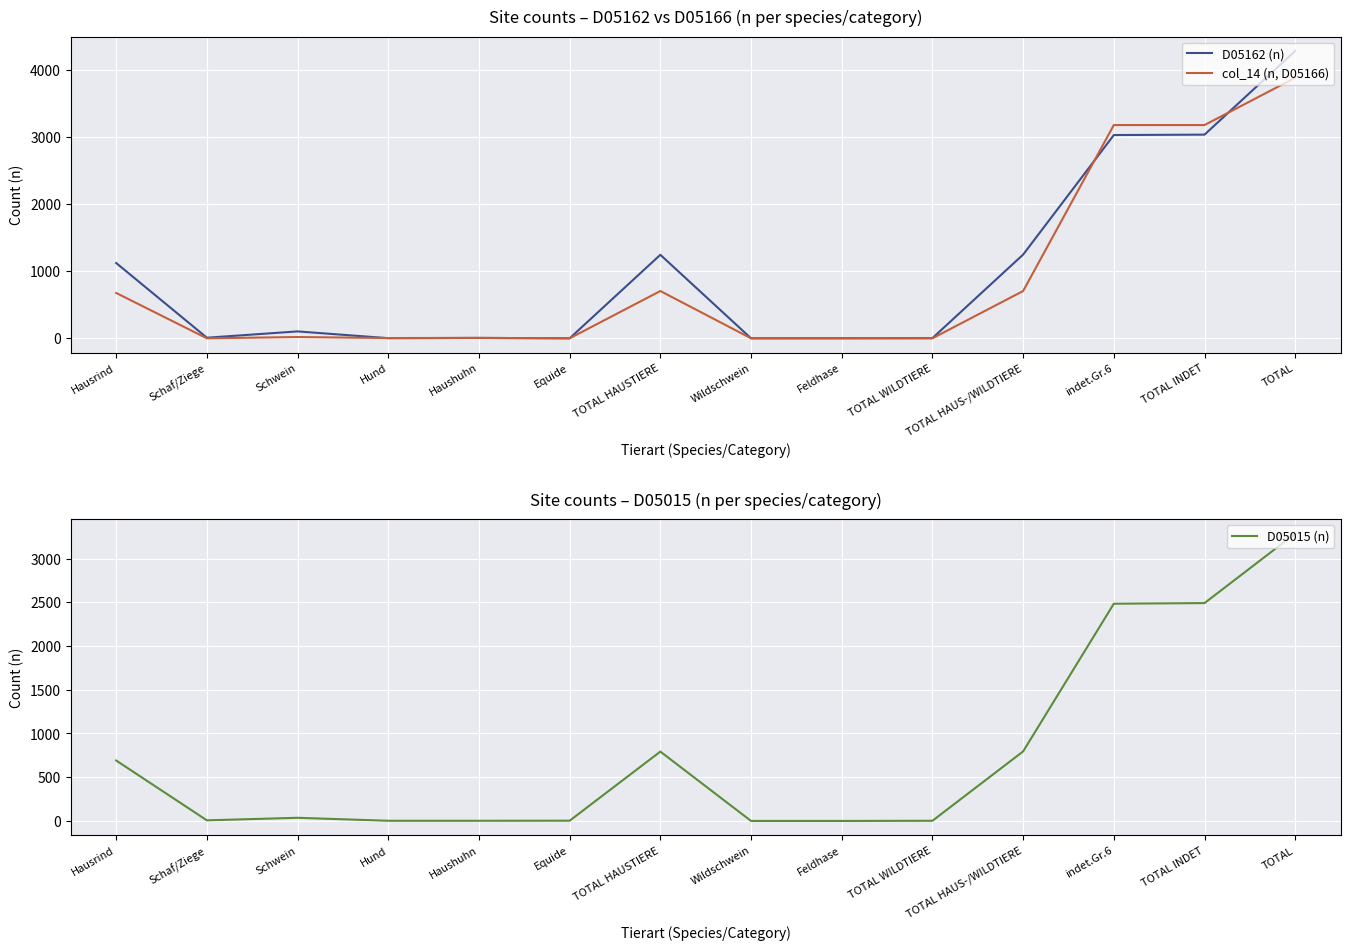

What is the label of the 2nd point from the right?

TOTAL INDET